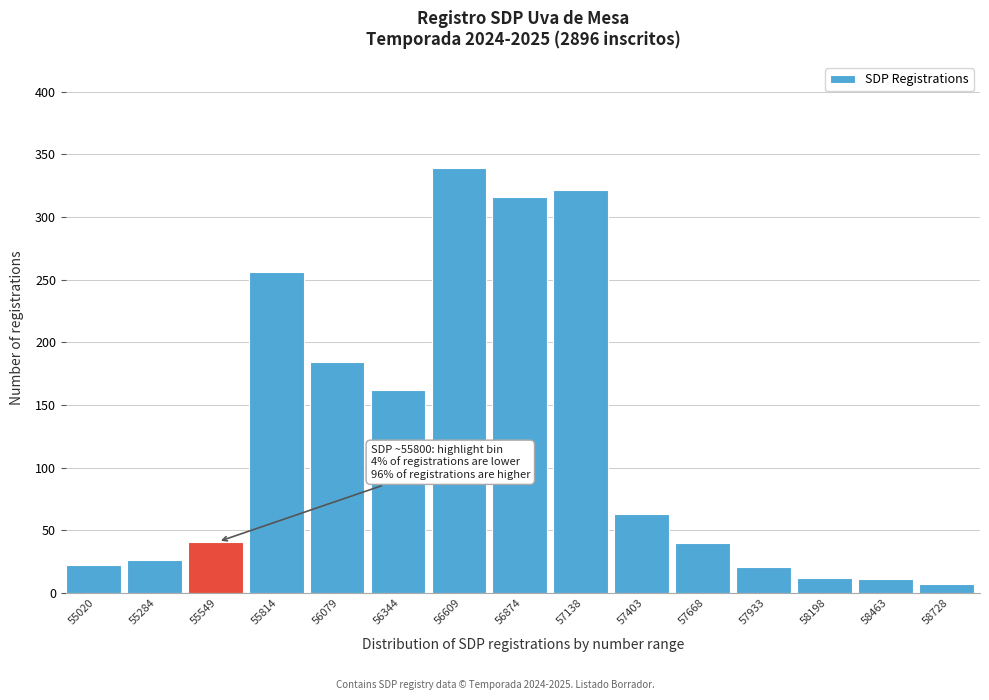

What is the maximum value shown in the chart?

339